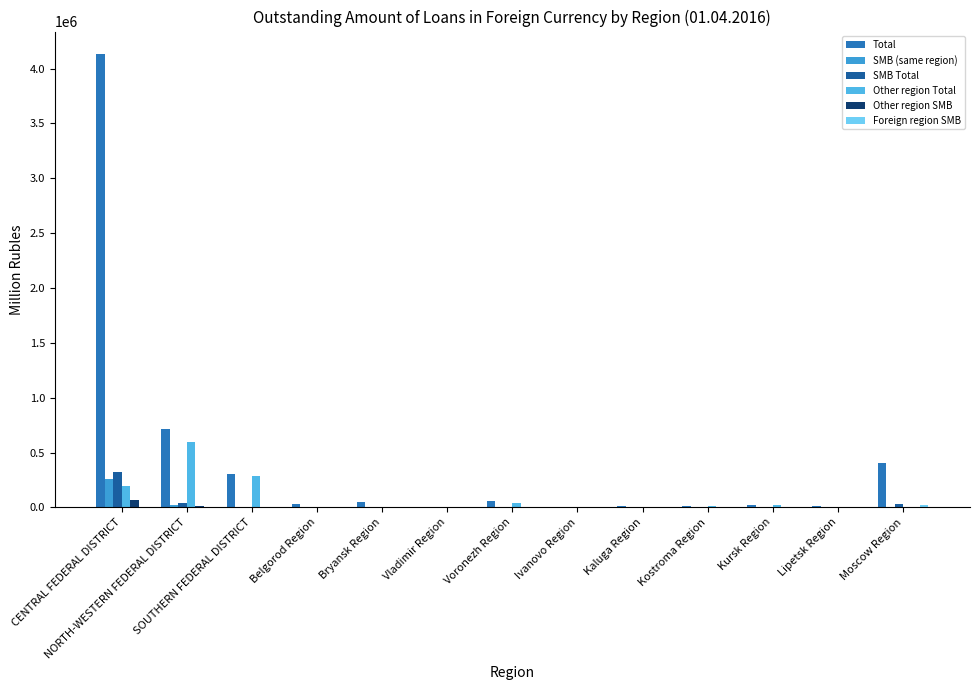

At which label does Foreign region SMB first exceed 352?

CENTRAL FEDERAL DISTRICT